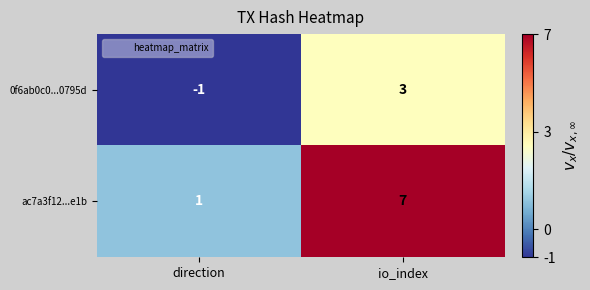

How many data points does each series have?

2